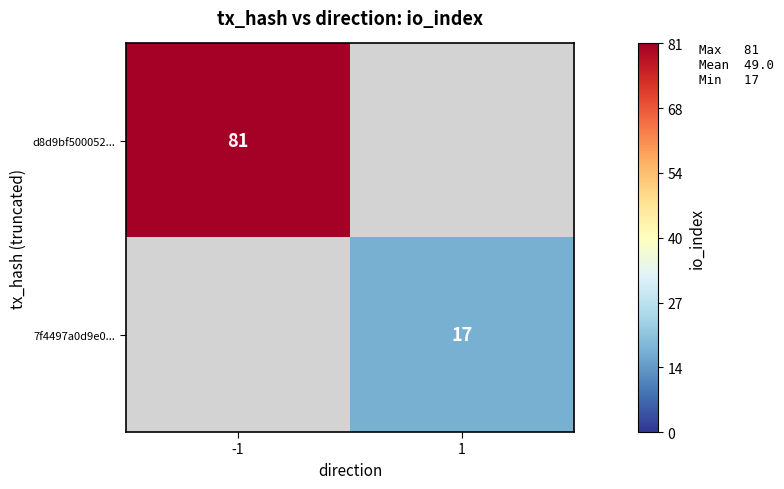

Is the value of 7f4497a0d9e0... at 1 greater than the value of d8d9bf500052... at -1?

No